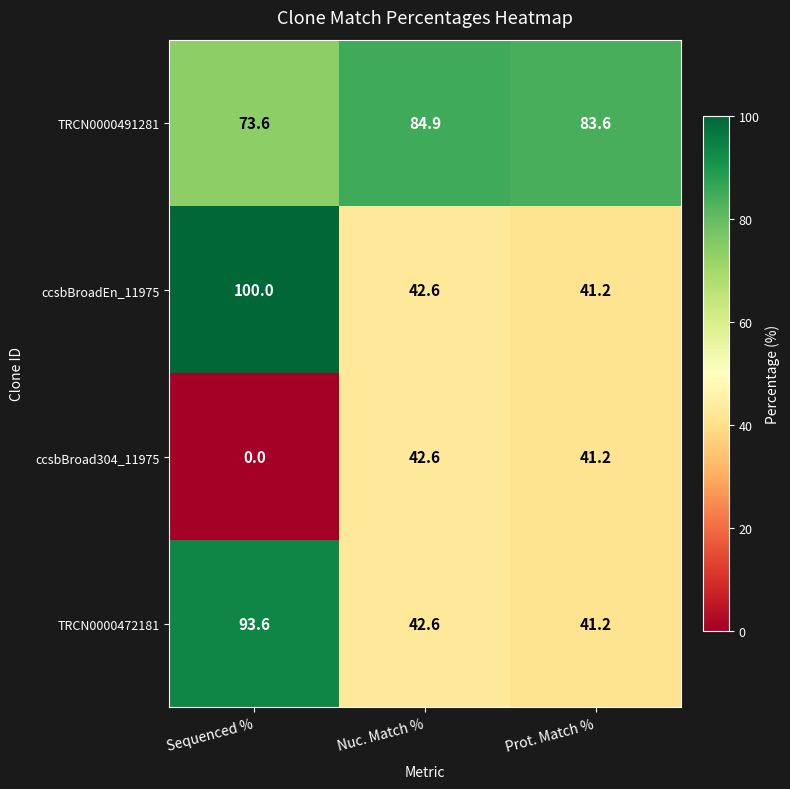

Which series has the widest spread of values?

ccsbBroadEn_11975